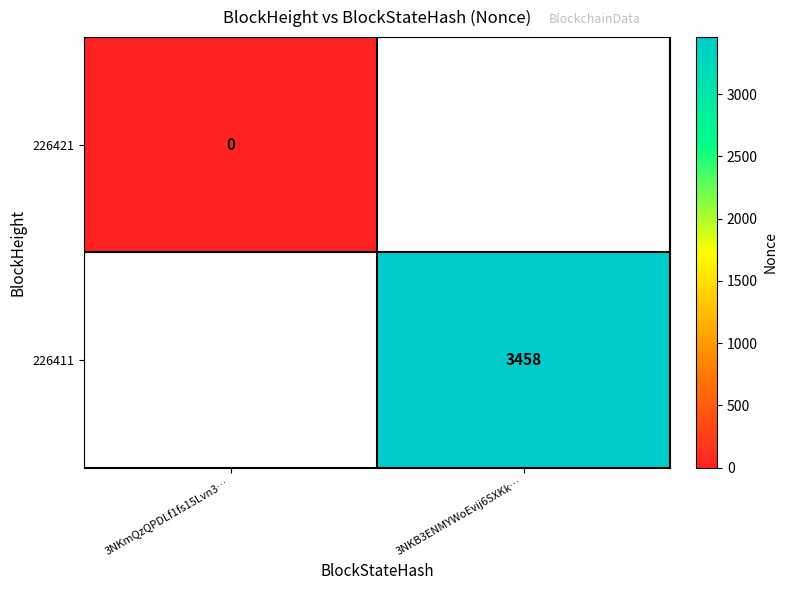

True or false: 226421 has a value of 0.0 at 3NKmQzQPDLf1fs15Lvn3….

True